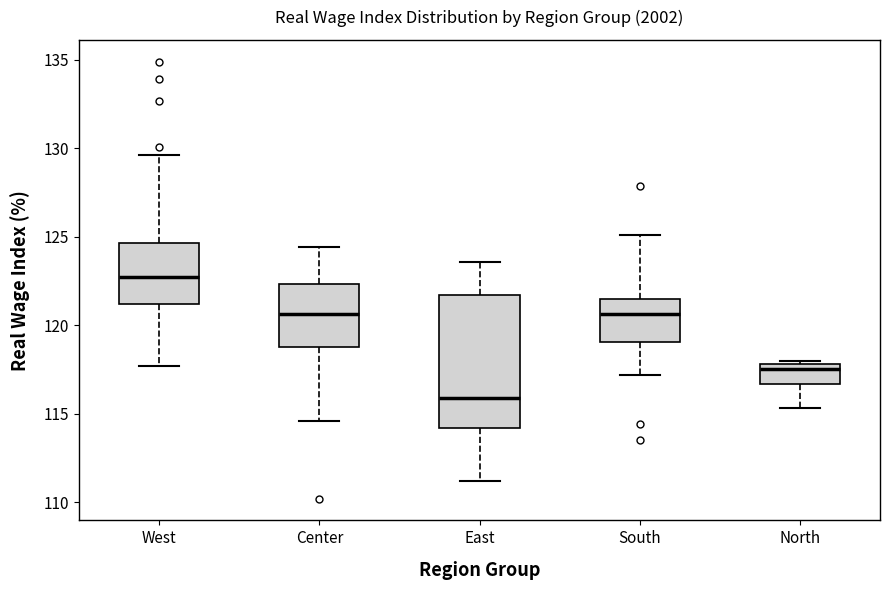

Which box is the tallest, from its lower edge to its upper edge?

East